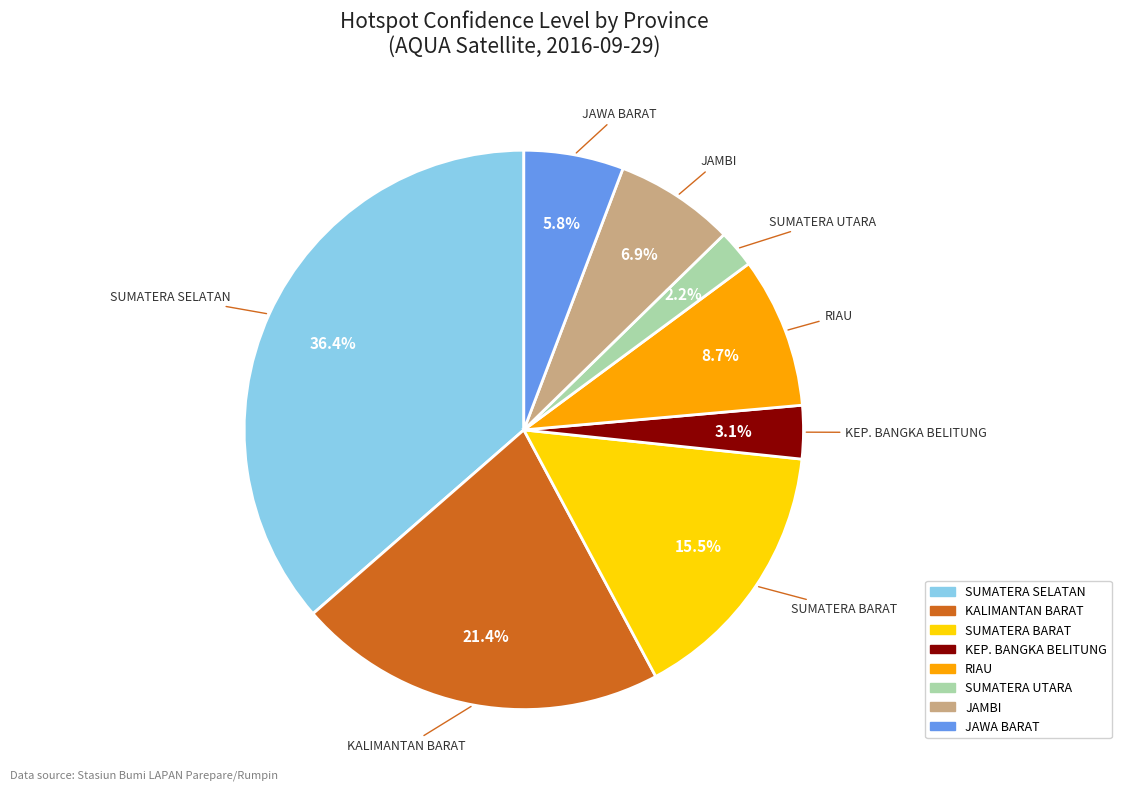

Is there a majority slice in this chart?

No